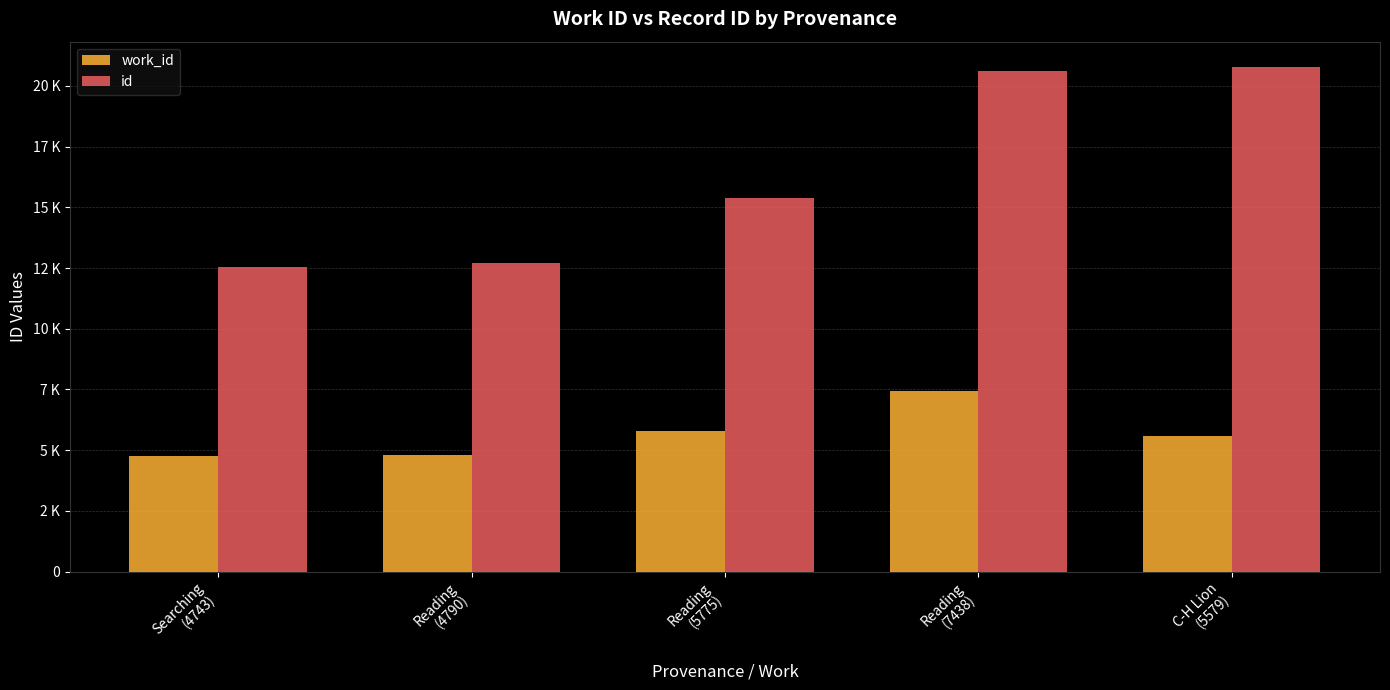

Reading left to right, extract all data points from this chart.

work_id: Searching
(4743)=4743	Reading
(4790)=4790	Reading
(5775)=5775	Reading
(7438)=7438	C-H Lion
(5579)=5579
id: Searching
(4743)=12557	Reading
(4790)=12713	Reading
(5775)=15402	Reading
(7438)=20630	C-H Lion
(5579)=20779